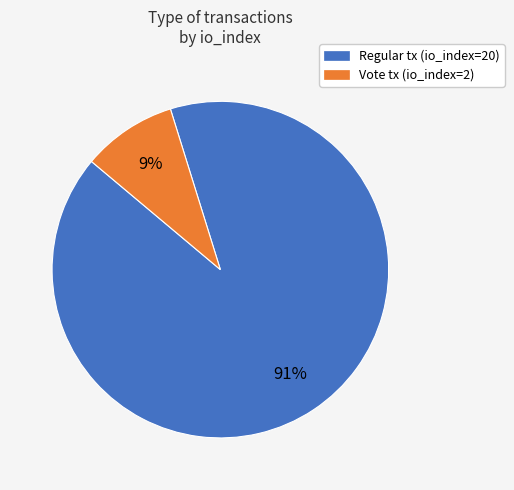

Does any single category account for the majority?

Yes